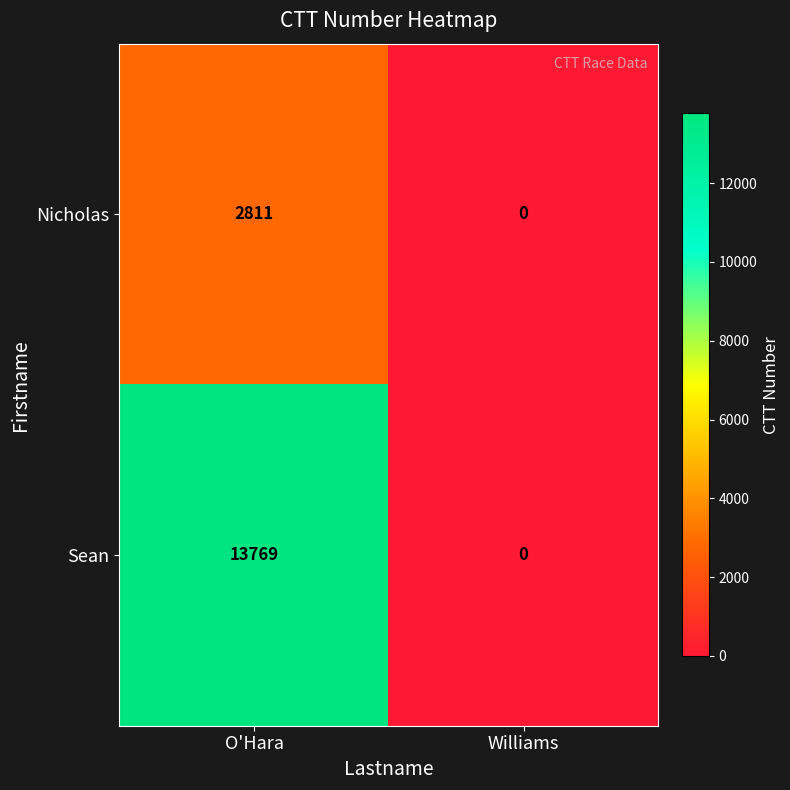

At which category is the sum across all series the highest?

O'Hara